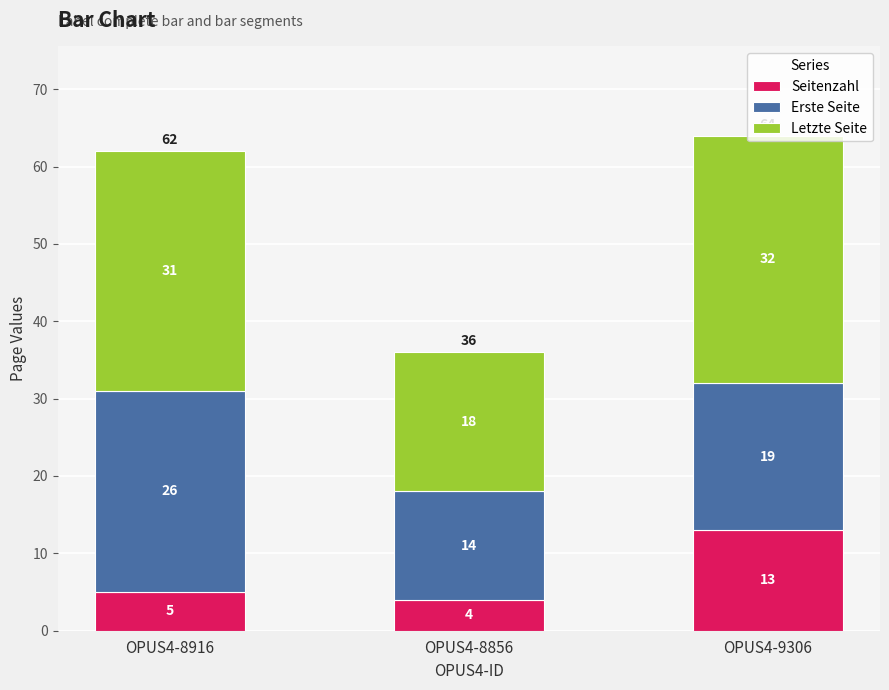

What is the difference between the maximum and minimum values in the Seitenzahl series?

9